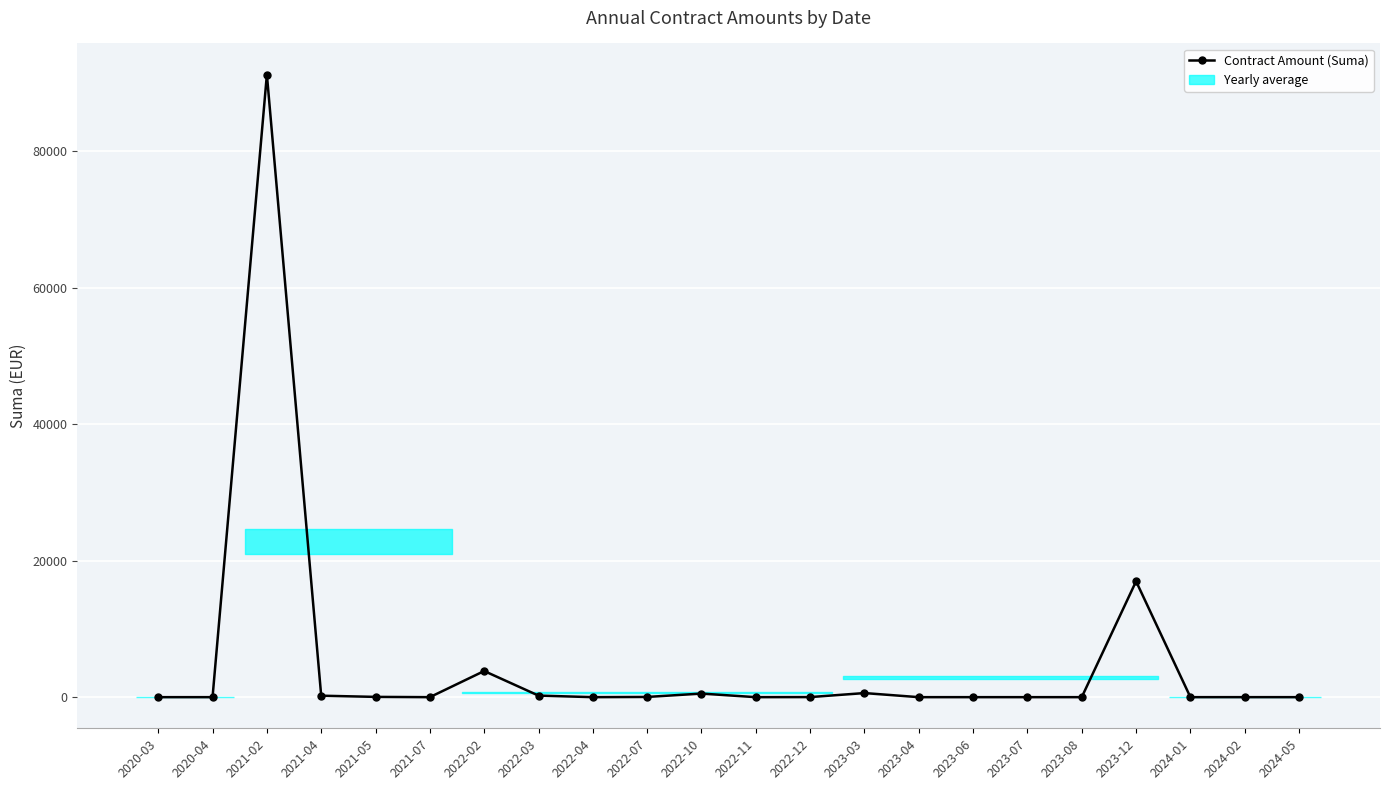

At which category does the chart reach its peak across all series?

2021-02